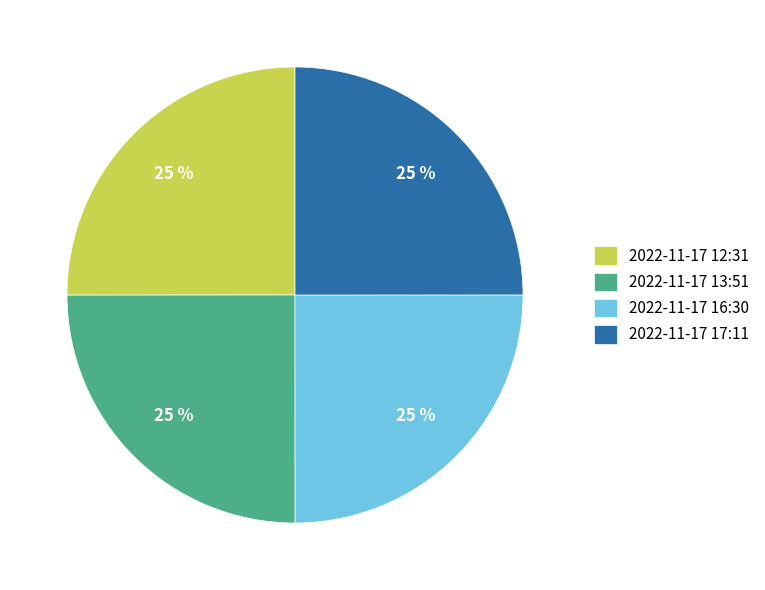

Approximately how many times larger is the value at 2022-11-17 12:31 compared to 2022-11-17 13:51?

1.0